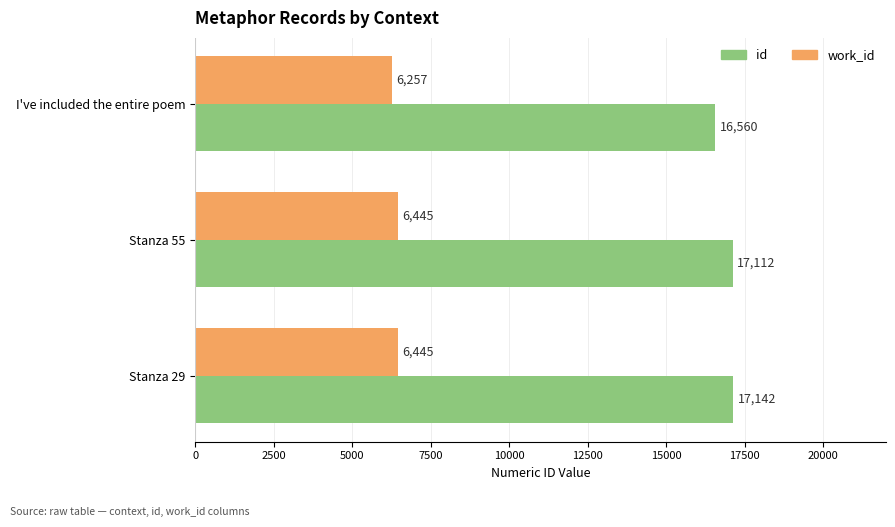

Read the work_id value at I've included the entire poem, to the nearest 5.

6255